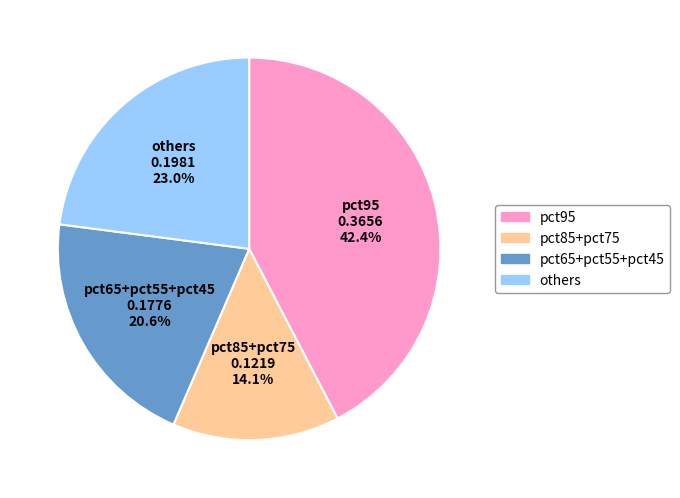

Is there any slice that represents more than half of the pie?

No